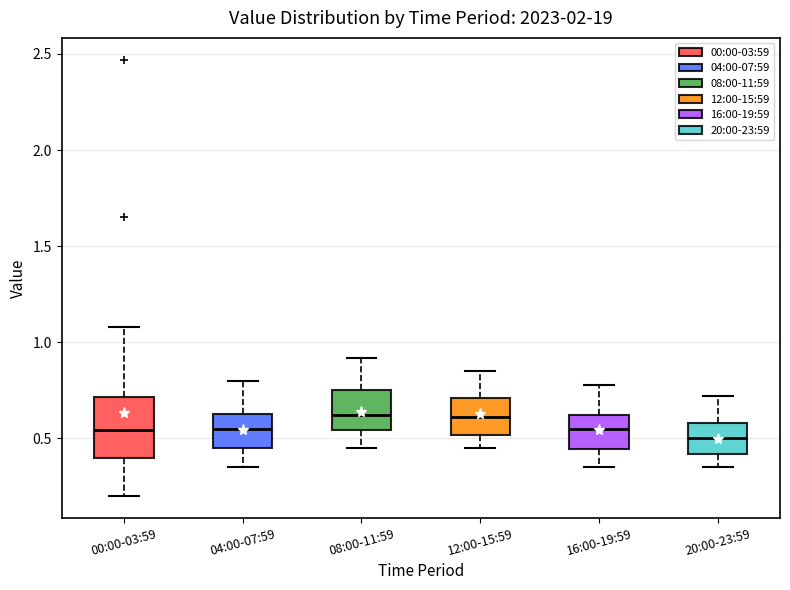

Reading left to right, transcribe this box plot: for each box, give where its median line is, the range the box spans, and where its two whiskers end, as read against the y-axis. The values are not printed on the chart, so give them approximately, as read against the axis.

00:00-03:59: median 0.55, box 0.40 to 0.70, whiskers 0.20 to 1.10
04:00-07:59: median 0.55, box 0.45 to 0.65, whiskers 0.35 to 0.80
08:00-11:59: median 0.60, box 0.55 to 0.75, whiskers 0.45 to 0.90
12:00-15:59: median 0.60, box 0.50 to 0.70, whiskers 0.45 to 0.85
16:00-19:59: median 0.55, box 0.45 to 0.60, whiskers 0.35 to 0.80
20:00-23:59: median 0.50, box 0.40 to 0.60, whiskers 0.35 to 0.70